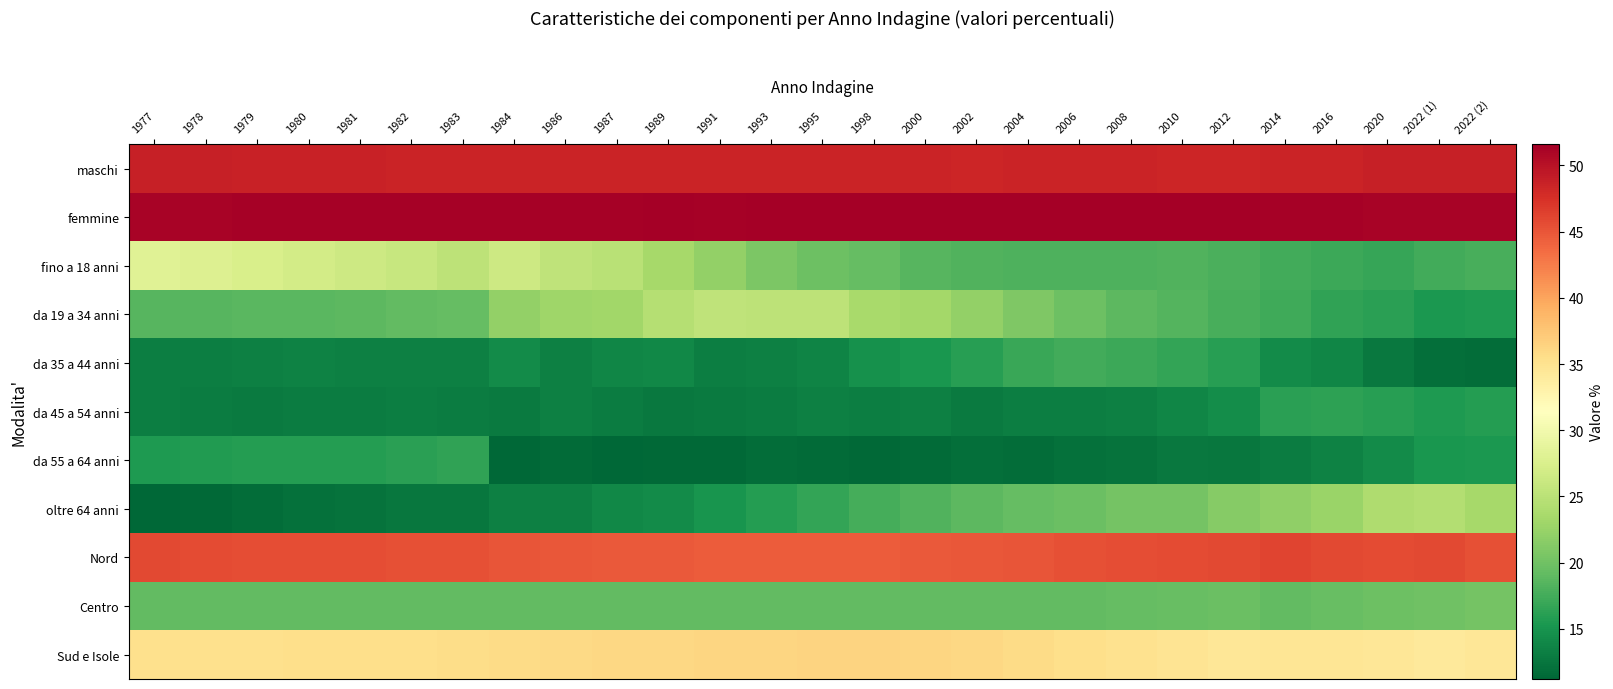

Reading left to right, extract all data points from this chart.

maschi: 1977=48.8	1978=48.8	1979=48.7	1980=48.7	1981=48.7	1982=48.6	1983=48.6	1984=48.6	1986=48.6	1987=48.6	1989=48.5	1991=48.6	1993=48.5	1995=48.5	1998=48.5	2000=48.5	2002=48.4	2004=48.5	2006=48.5	2008=48.5	2010=48.4	2012=48.4	2014=48.6	2016=48.6	2020=48.8	2022 (1)=48.8	2022 (2)=48.8
femmine: 1977=51.2	1978=51.2	1979=51.3	1980=51.3	1981=51.3	1982=51.4	1983=51.4	1984=51.4	1986=51.4	1987=51.4	1989=51.5	1991=51.4	1993=51.5	1995=51.5	1998=51.5	2000=51.5	2002=51.6	2004=51.5	2006=51.5	2008=51.5	2010=51.6	2012=51.6	2014=51.4	2016=51.4	2020=51.2	2022 (1)=51.2	2022 (2)=51.2
fino a 18 anni: 1977=28.2	1978=27.9	1979=27.4	1980=26.9	1981=26.5	1982=25.9	1983=25.2	1984=26.4	1986=25.4	1987=24.8	1989=23.4	1991=22.1	1993=20.8	1995=19.8	1998=19.3	2000=18.5	2002=18.2	2004=18.0	2006=18.0	2008=18.1	2010=18.2	2012=17.9	2014=17.4	2016=17.1	2020=16.8	2022 (1)=17.5	2022 (2)=17.8
da 19 a 34 anni: 1977=18.6	1978=18.6	1979=18.7	1980=18.7	1981=18.9	1982=19.1	1983=19.4	1984=22.1	1986=23.0	1987=23.1	1989=24.5	1991=25.3	1993=25.2	1995=25.1	1998=23.6	2000=23.2	2002=22.2	2004=20.9	2006=19.8	2008=18.9	2010=18.4	2012=17.7	2014=17.2	2016=16.5	2020=16.2	2022 (1)=15.4	2022 (2)=15.6
da 35 a 44 anni: 1977=13.1	1978=13.2	1979=13.4	1980=13.5	1981=13.4	1982=13.4	1983=13.4	1984=14.2	1986=13.4	1987=13.8	1989=13.9	1991=13.2	1993=13.4	1995=13.6	1998=14.8	2000=15.2	2002=16.0	2004=17.0	2006=17.4	2008=17.1	2010=16.7	2012=16.0	2014=14.2	2016=13.8	2020=12.7	2022 (1)=11.9	2022 (2)=11.8
da 45 a 54 anni: 1977=13.1	1978=13.0	1979=12.9	1980=13.0	1981=13.0	1982=13.1	1983=13.0	1984=12.8	1986=13.4	1987=13.0	1989=12.7	1991=12.9	1993=13.0	1995=13.3	1998=13.1	2000=13.3	2002=12.9	2004=13.1	2006=13.1	2008=13.4	2010=13.8	2012=14.5	2014=16.2	2016=16.4	2020=16.0	2022 (1)=15.6	2022 (2)=15.9
da 55 a 64 anni: 1977=15.6	1978=15.7	1979=15.8	1980=15.8	1981=15.9	1982=16.2	1983=16.5	1984=11.2	1986=11.6	1987=11.3	1989=11.4	1991=11.5	1993=11.7	1995=11.6	1998=11.5	2000=11.6	2002=11.9	2004=11.8	2006=12.1	2008=12.2	2010=12.7	2012=12.5	2014=13.0	2016=13.5	2020=14.2	2022 (1)=15.3	2022 (2)=15.4
oltre 64 anni: 1977=11.3	1978=11.5	1979=11.8	1980=12.1	1981=12.3	1982=12.5	1983=12.5	1984=13.3	1986=13.3	1987=14.0	1989=14.2	1991=15.1	1993=15.8	1995=16.6	1998=17.6	2000=18.2	2002=18.8	2004=19.3	2006=19.6	2008=20.3	2010=20.3	2012=21.3	2014=22.0	2016=22.7	2020=24.0	2022 (1)=24.3	2022 (2)=23.5
Nord: 1977=45.8	1978=45.7	1979=45.6	1980=45.5	1981=45.5	1982=45.4	1983=45.3	1984=45.1	1986=44.9	1987=44.8	1989=44.7	1991=44.6	1993=44.6	1995=44.5	1998=44.5	2000=44.7	2002=44.9	2004=45.1	2006=45.4	2008=45.6	2010=45.7	2012=45.9	2014=46.2	2016=45.9	2020=45.7	2022 (1)=45.8	2022 (2)=45.3
Centro: 1977=19.1	1978=19.1	1979=19.1	1980=19.1	1981=19.1	1982=19.1	1983=19.1	1984=19.1	1986=19.2	1987=19.2	1989=19.2	1991=19.2	1993=19.2	1995=19.2	1998=19.1	2000=19.1	2002=19.1	2004=19.2	2006=19.2	2008=19.3	2010=19.5	2012=19.6	2014=19.2	2016=19.5	2020=19.8	2022 (1)=20.0	2022 (2)=20.2
Sud e Isole: 1977=35.2	1978=35.2	1979=35.3	1980=35.4	1981=35.5	1982=35.5	1983=35.6	1984=35.7	1986=35.9	1987=36.0	1989=36.1	1991=36.2	1993=36.2	1995=36.3	1998=36.3	2000=36.2	2002=36.0	2004=35.7	2006=35.4	2008=35.1	2010=34.8	2012=34.5	2014=34.6	2016=34.6	2020=34.5	2022 (1)=34.2	2022 (2)=34.5